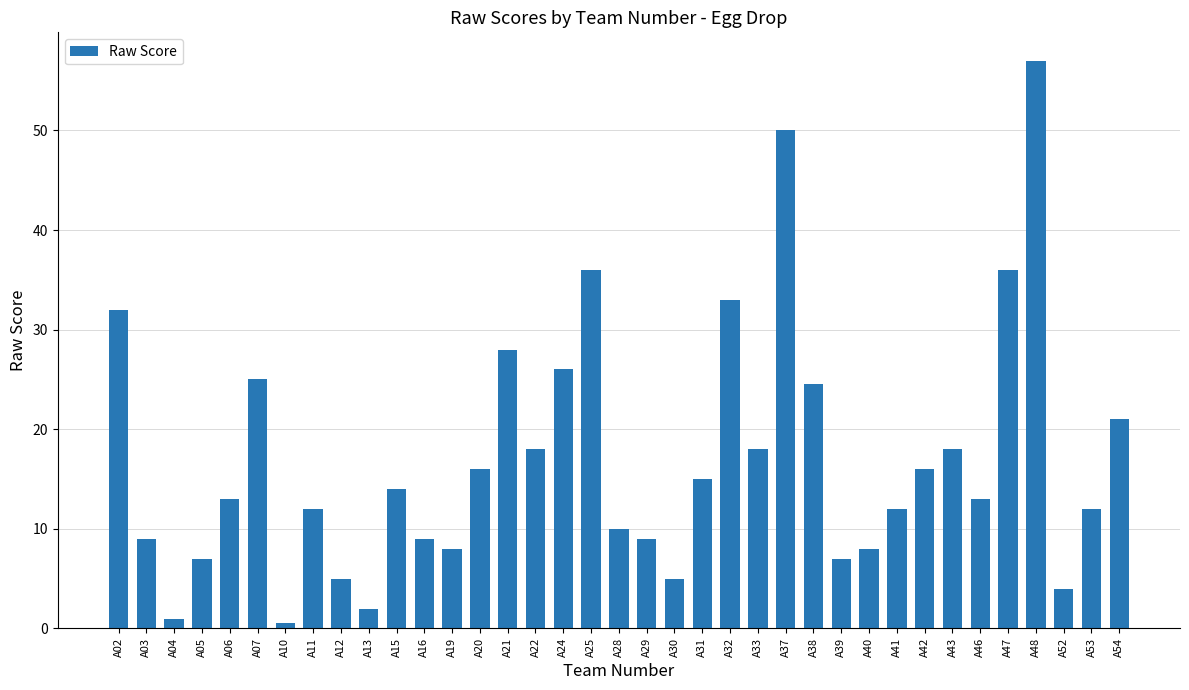

Does the chart contain stacked bars?

No